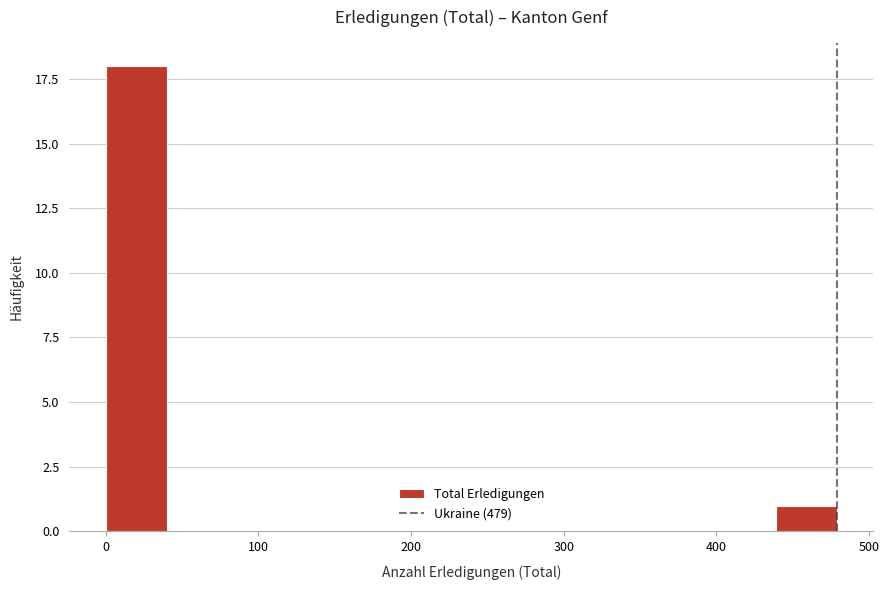

Read against the x-axis, roughly where is the centre of the tallest bar?

20